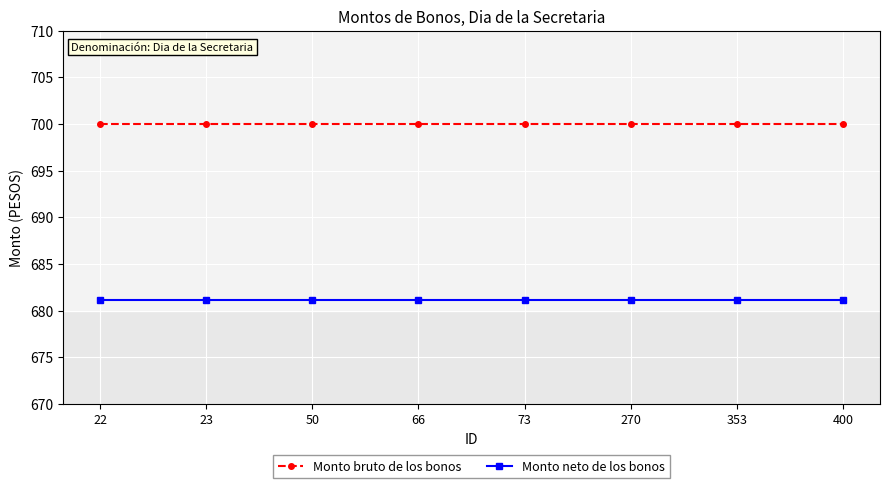

Is the value of Monto neto de los bonos at 73 greater than the value of Monto bruto de los bonos at 353?

No